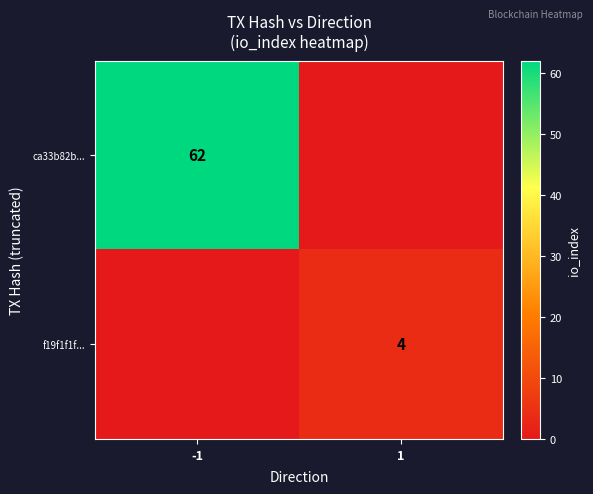

Is it true that f19f1f1f... equals 1 at 1?

False